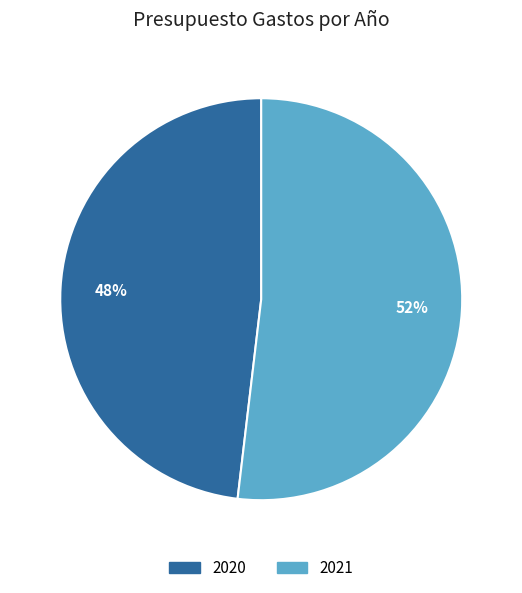

Which has a higher value, 2021 or 2020?

2021